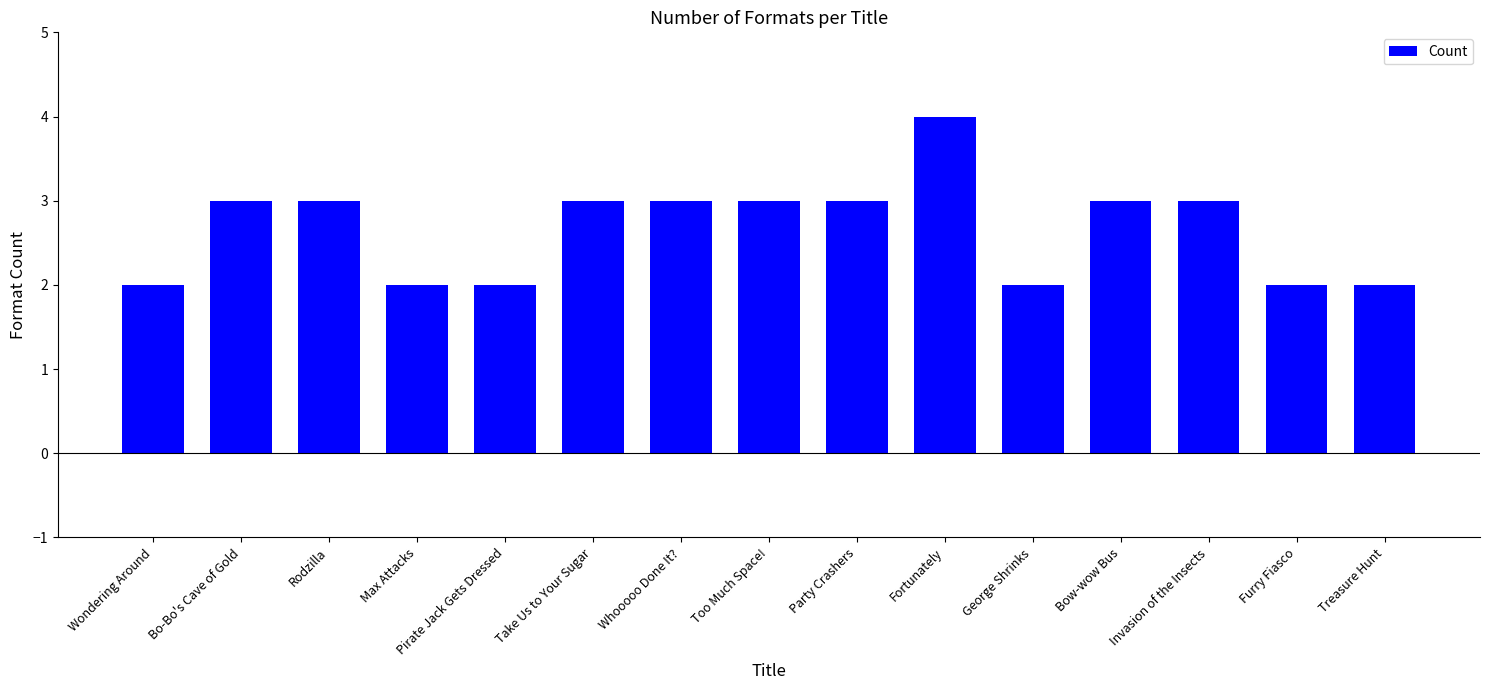

What is the value of the 12th bar from the left?

3